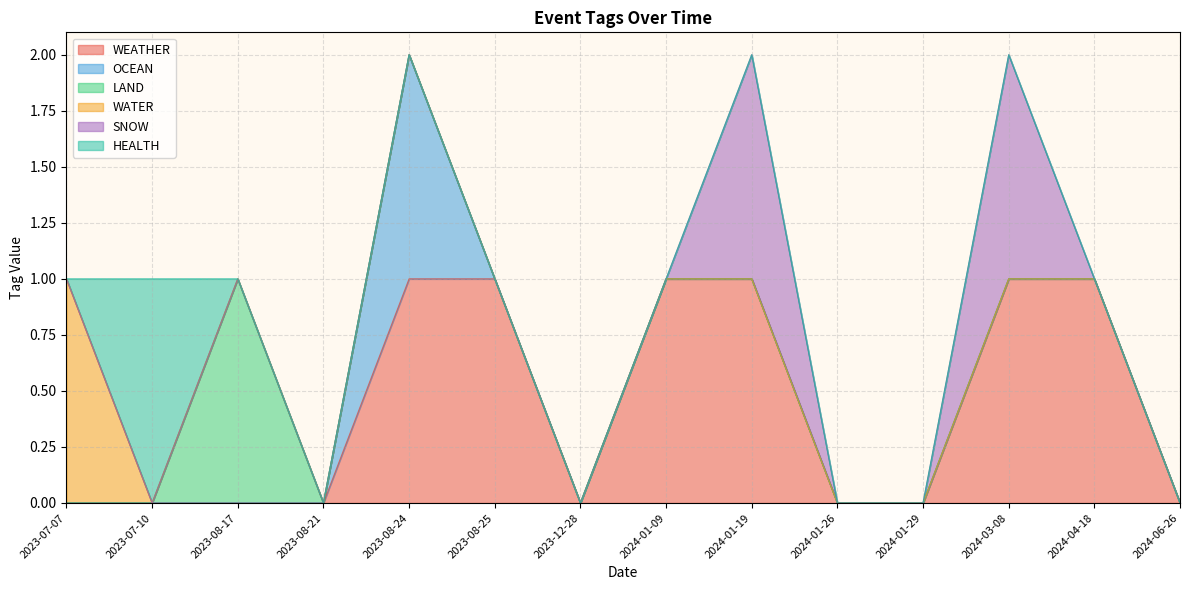

Count the OCEAN values in the range 0 to 1.

14